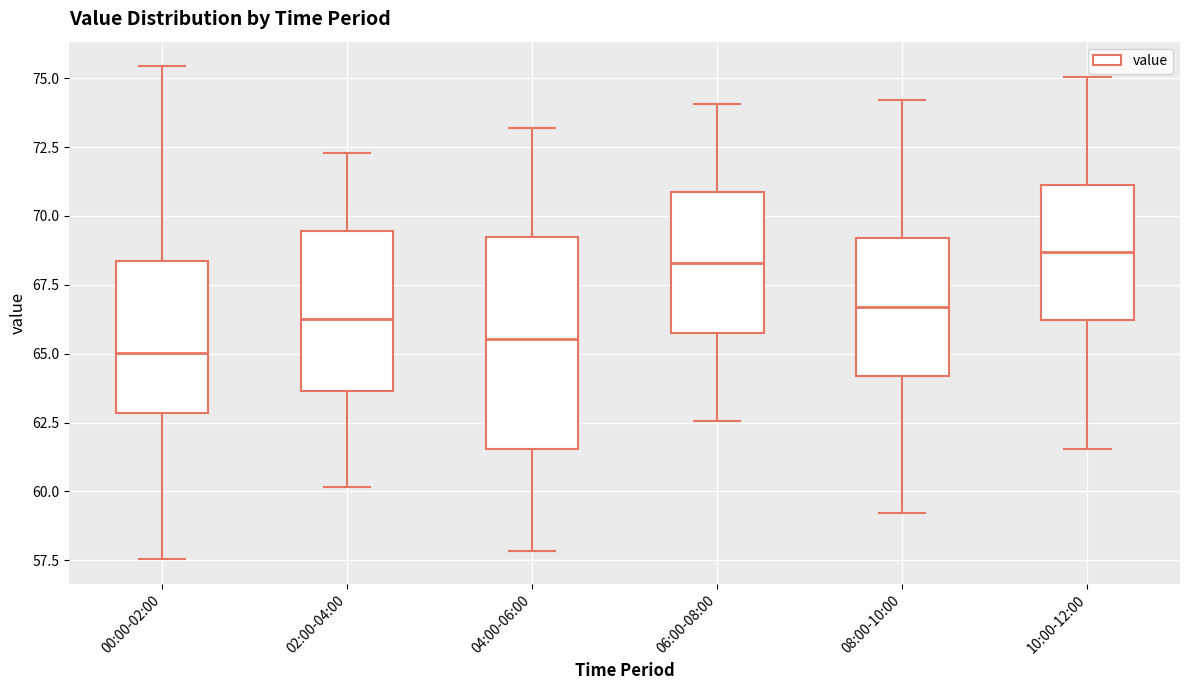

Reading left to right, transcribe this box plot: for each box, give where its median line is, the range the box spans, and where its two whiskers end, as read against the y-axis. The values are not printed on the chart, so give them approximately, as read against the axis.

00:00-02:00: median 65.0, box 63.0 to 68.5, whiskers 57.5 to 75.5
02:00-04:00: median 66.5, box 63.5 to 69.5, whiskers 60.0 to 72.5
04:00-06:00: median 65.5, box 61.5 to 69.0, whiskers 58.0 to 73.0
06:00-08:00: median 68.5, box 65.5 to 71.0, whiskers 62.5 to 74.0
08:00-10:00: median 66.5, box 64.0 to 69.0, whiskers 59.0 to 74.0
10:00-12:00: median 68.5, box 66.0 to 71.0, whiskers 61.5 to 75.0